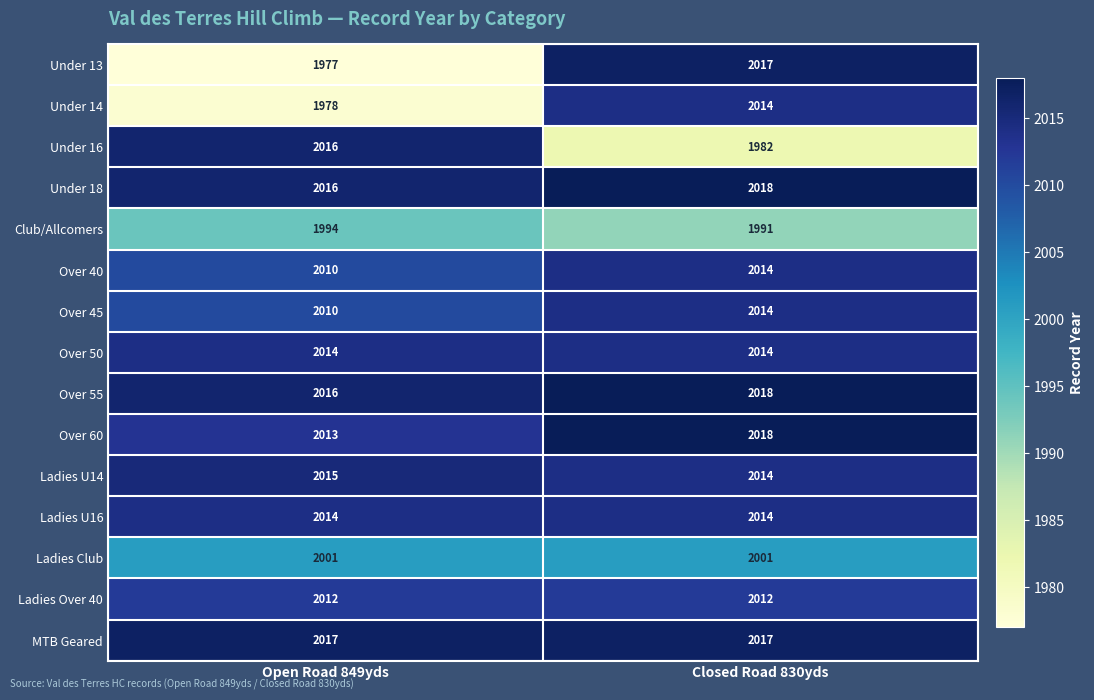

What is the average value of the Under 18 series?

2017